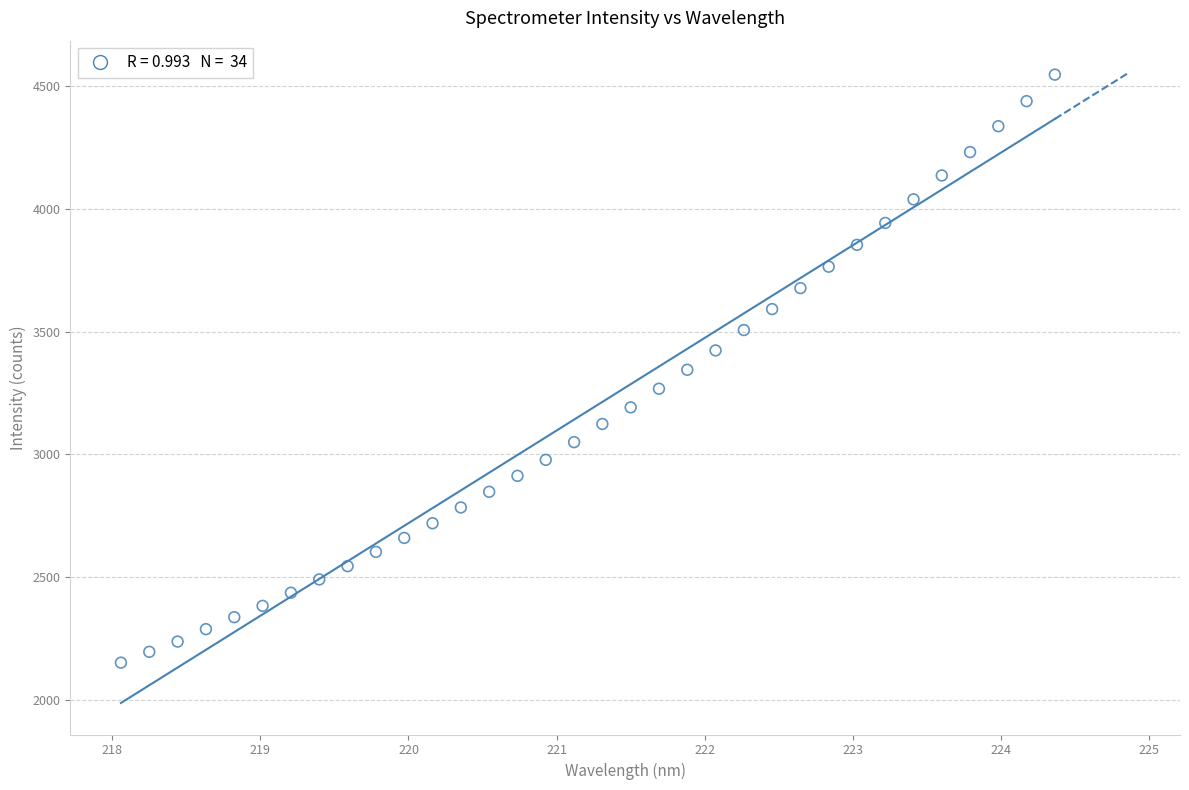

What is the range of X values (max minus min)?

6.3